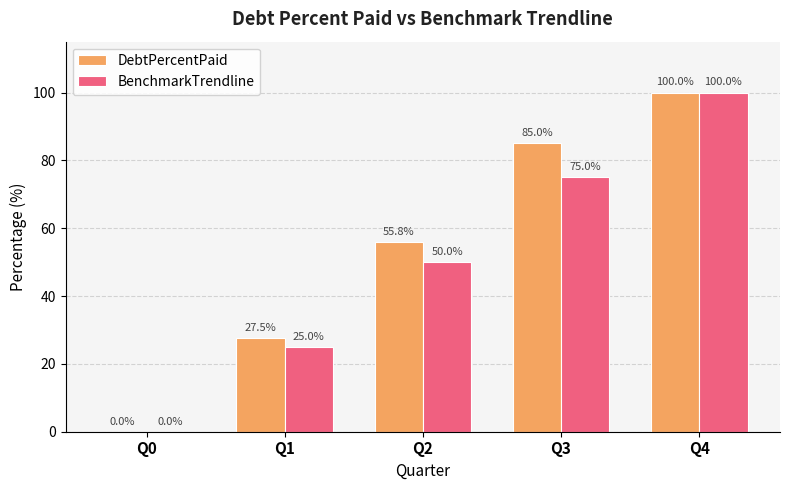

How many groups of bars are there?

5